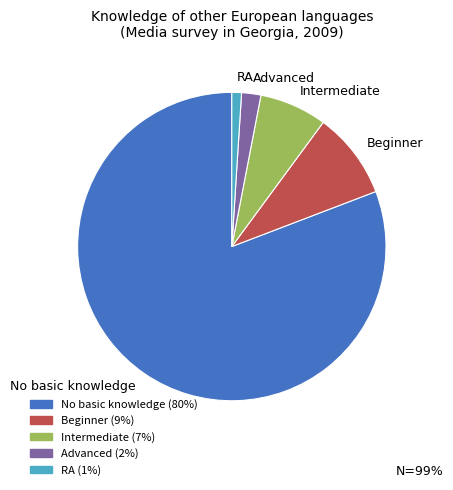

Which category has the smallest portion of the pie?

RA